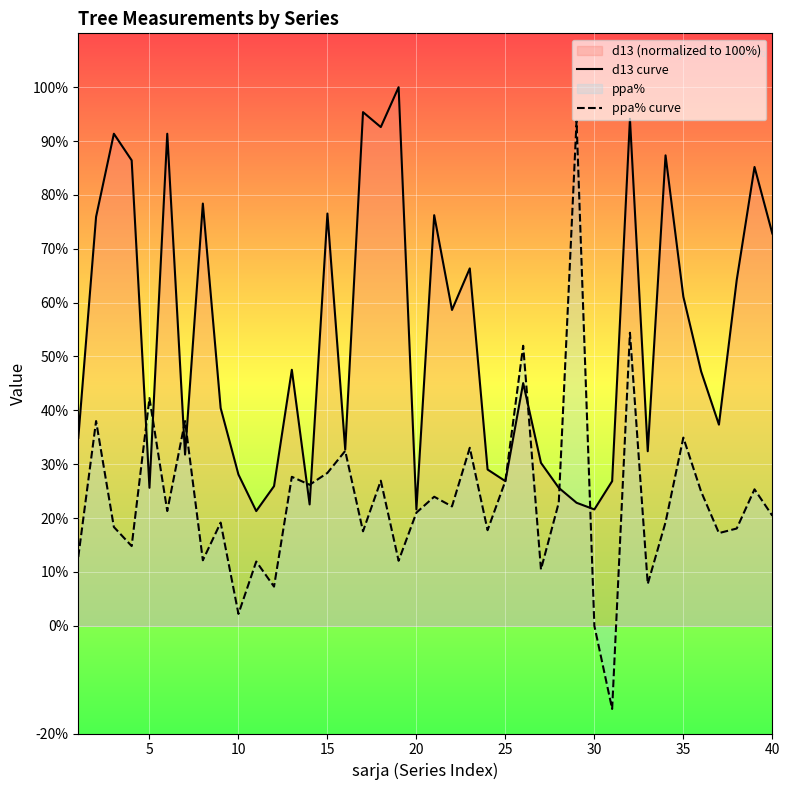

How many lines are shown in the chart?

2